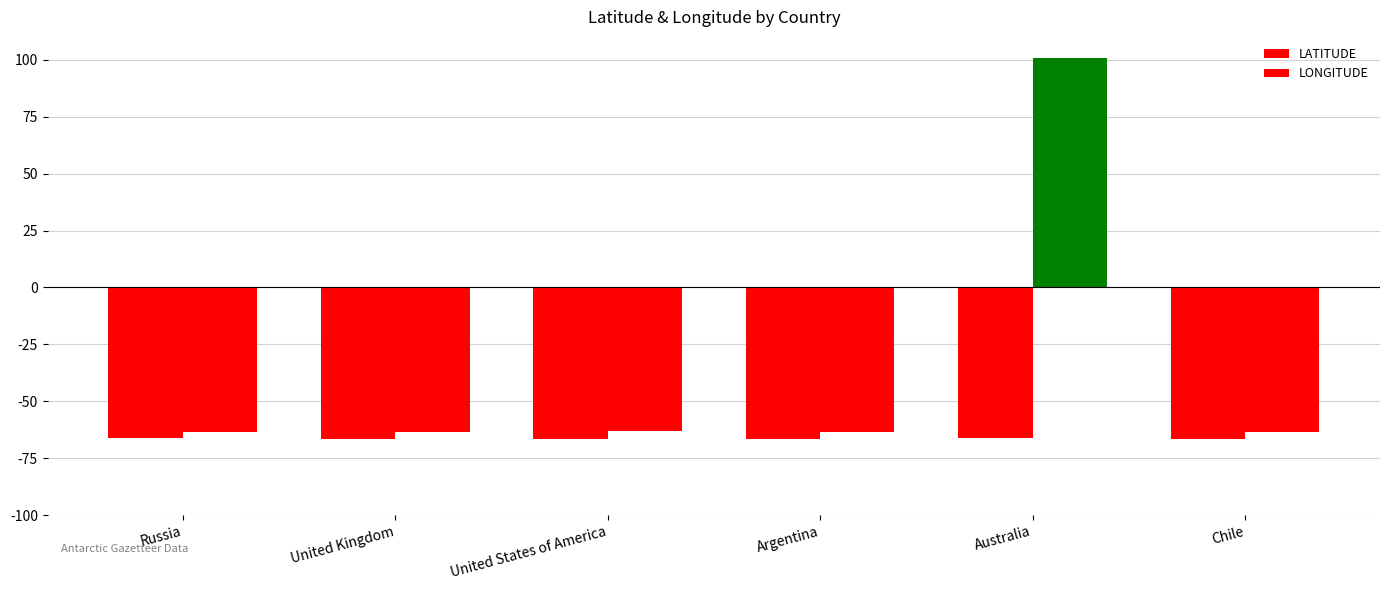

At which category is the sum across all series the highest?

Australia